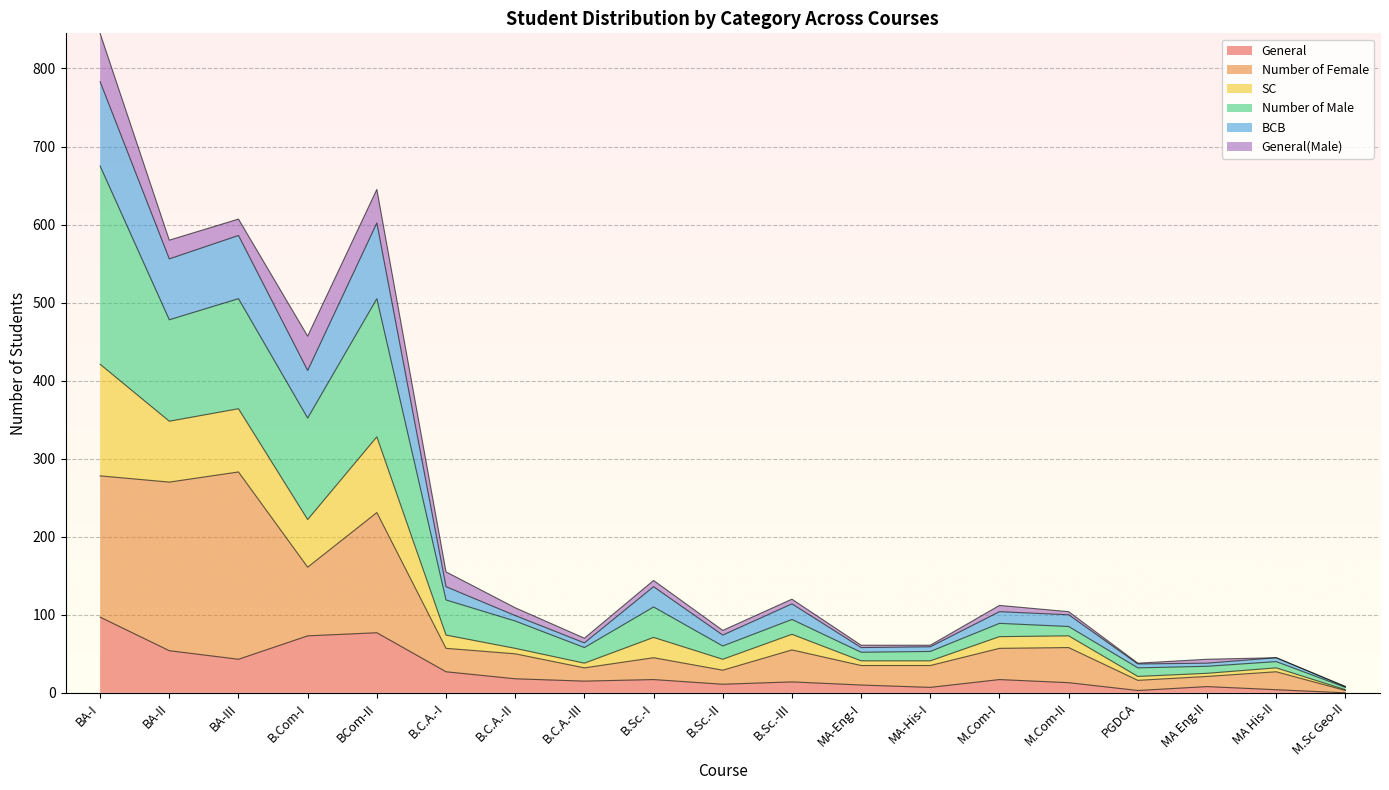

The value of BCB at BCom-II is 154. True or false?

False